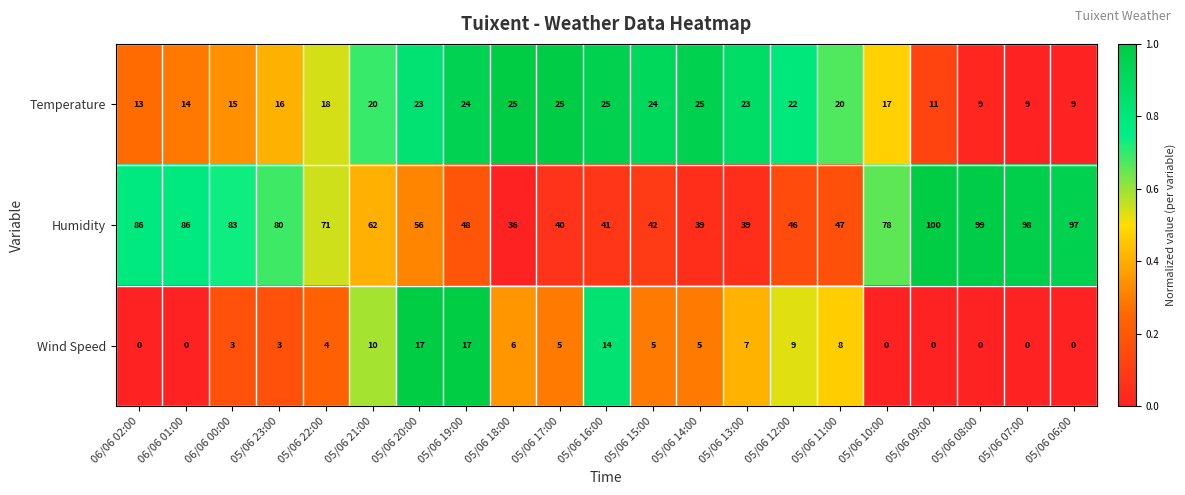

Which series changed the most between 06/06 00:00 and 05/06 20:00?

Humidity